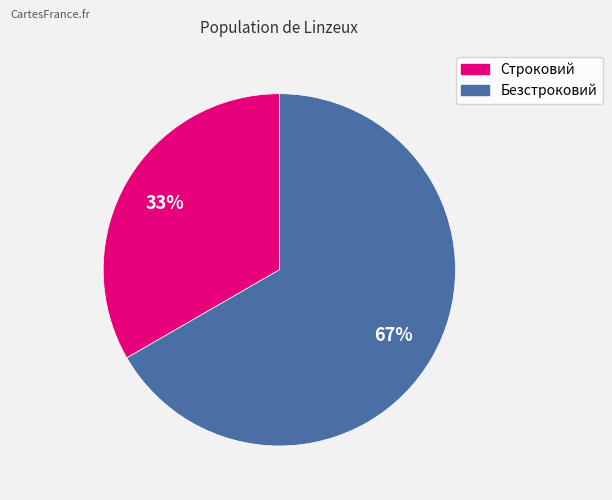

To the nearest percent, what is the combined percentage of Безстроковий and Строковий?

100%